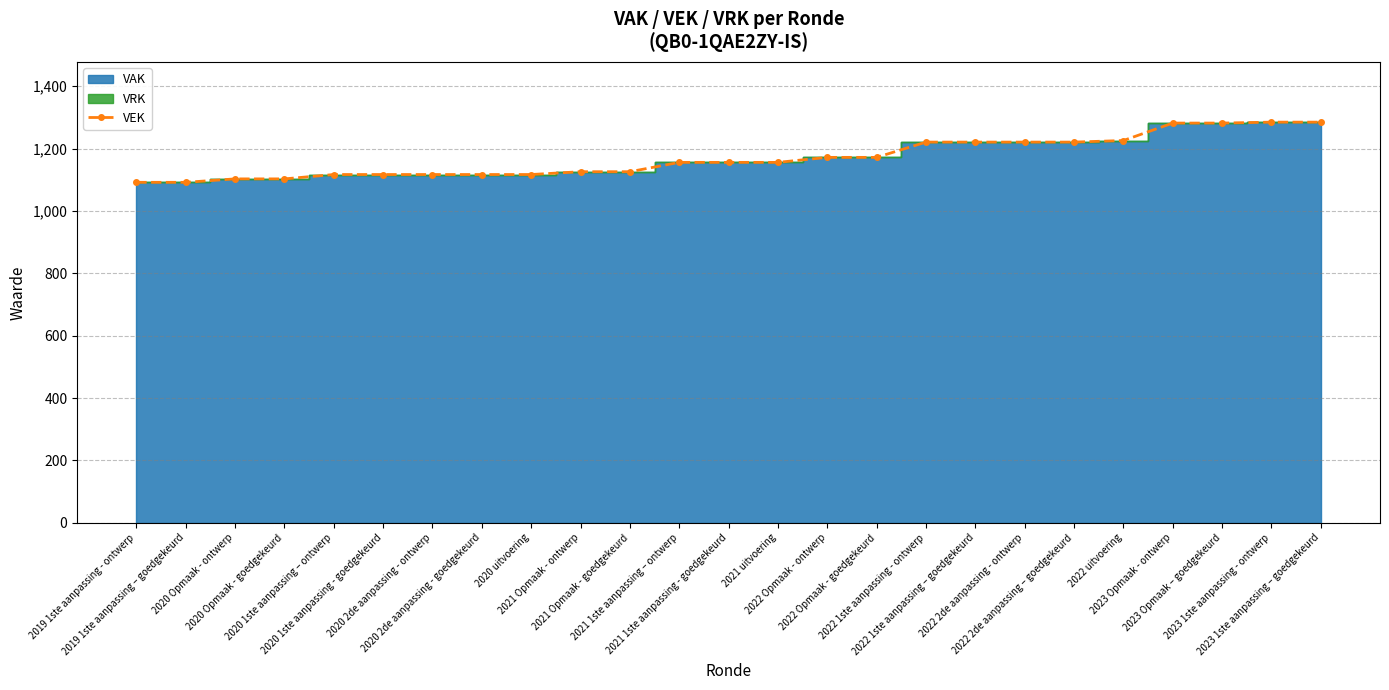

True or false: there are more than 1 points higher than both neighbors.

False